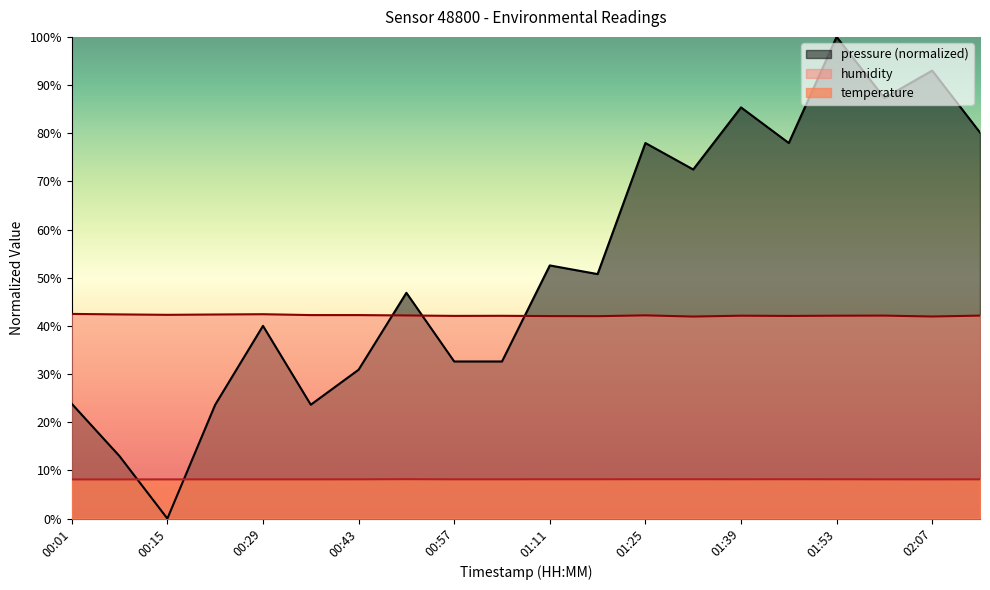

At which category does the chart reach its minimum across all series?

00:15